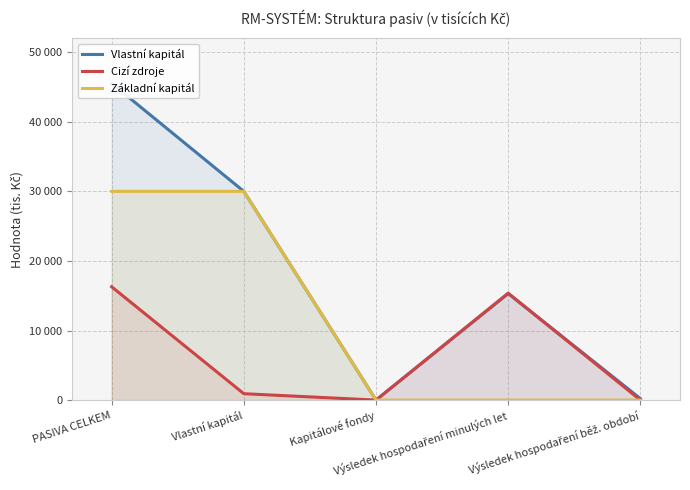

How many positive values does the Základní kapitál series have?

2